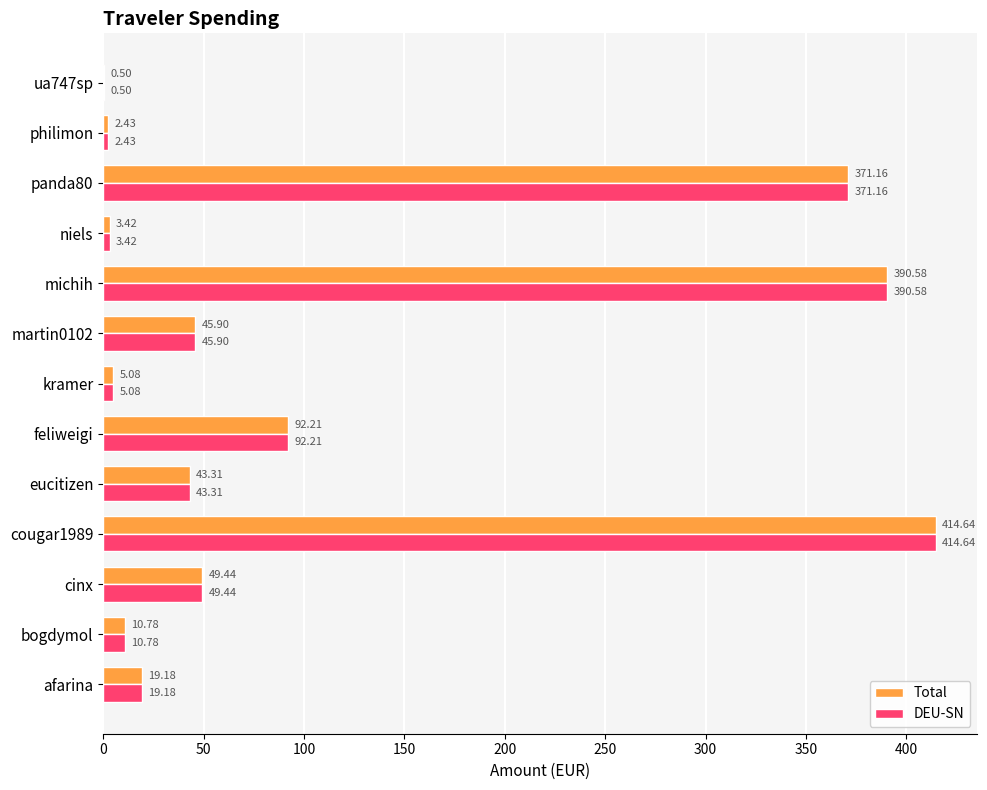

What is the total value across all series at eucitizen?

86.6